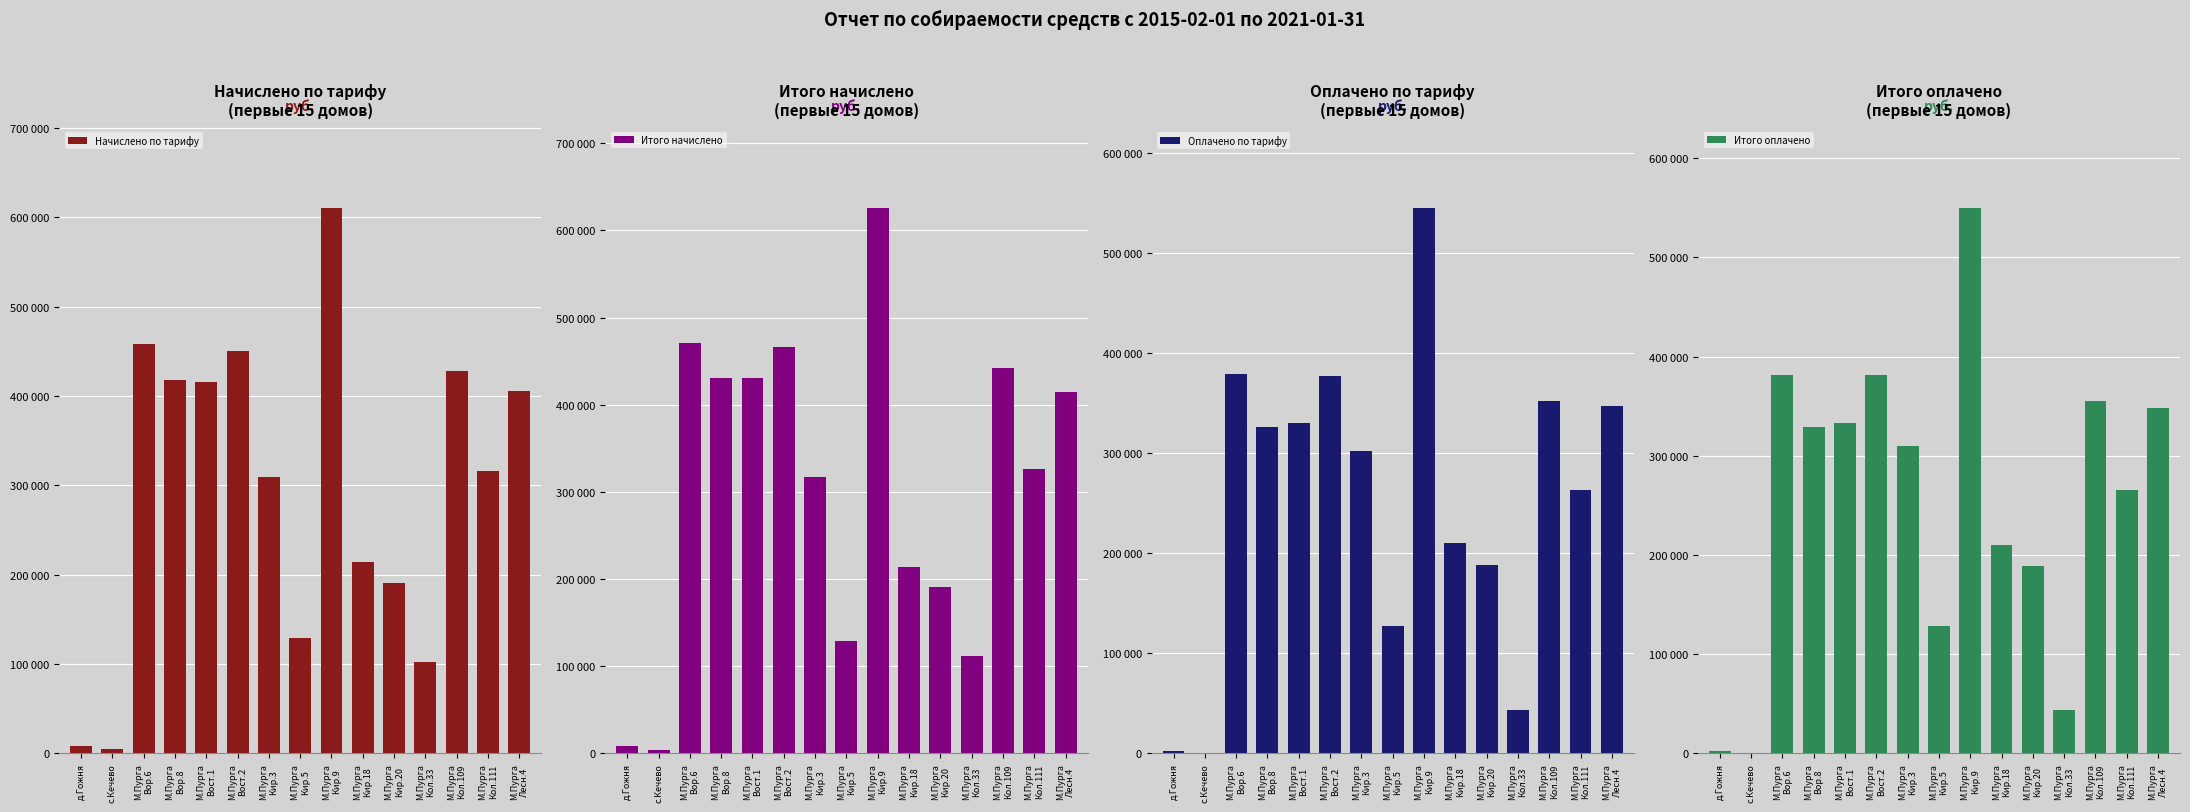

How many groups of bars are there?

15